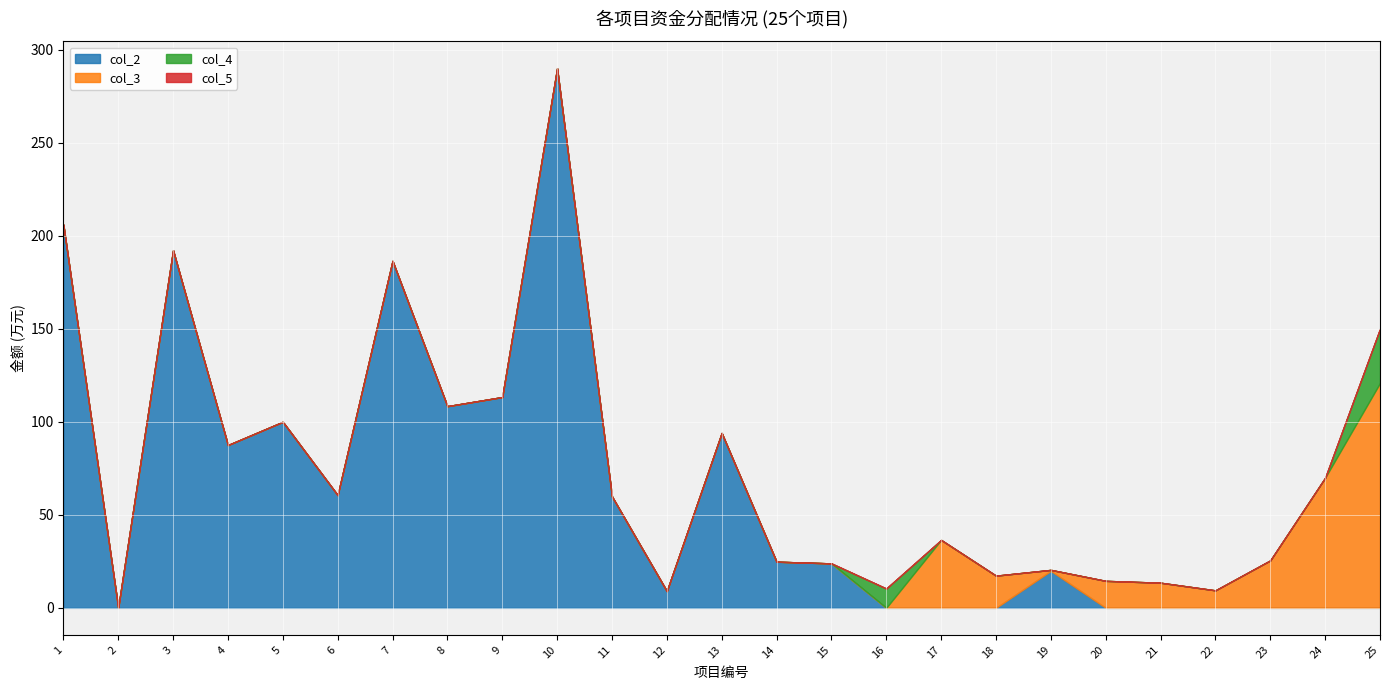

What is the value of the col_2 point at the 14th from the left?

24.8